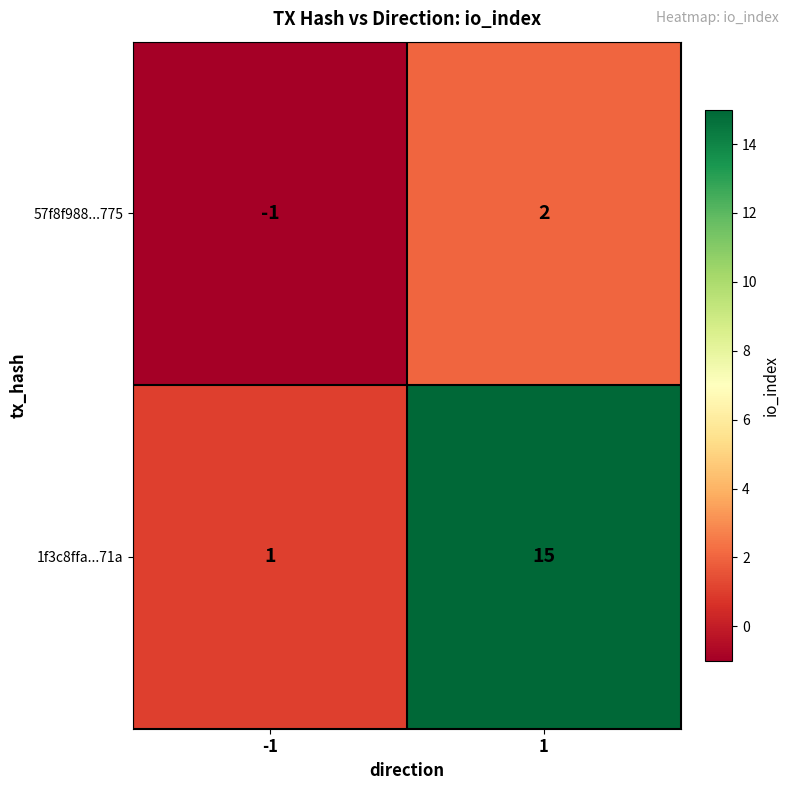

Reading left to right, extract all data points from this chart.

57f8f988...775: -1	2
1f3c8ffa...71a: 1	15